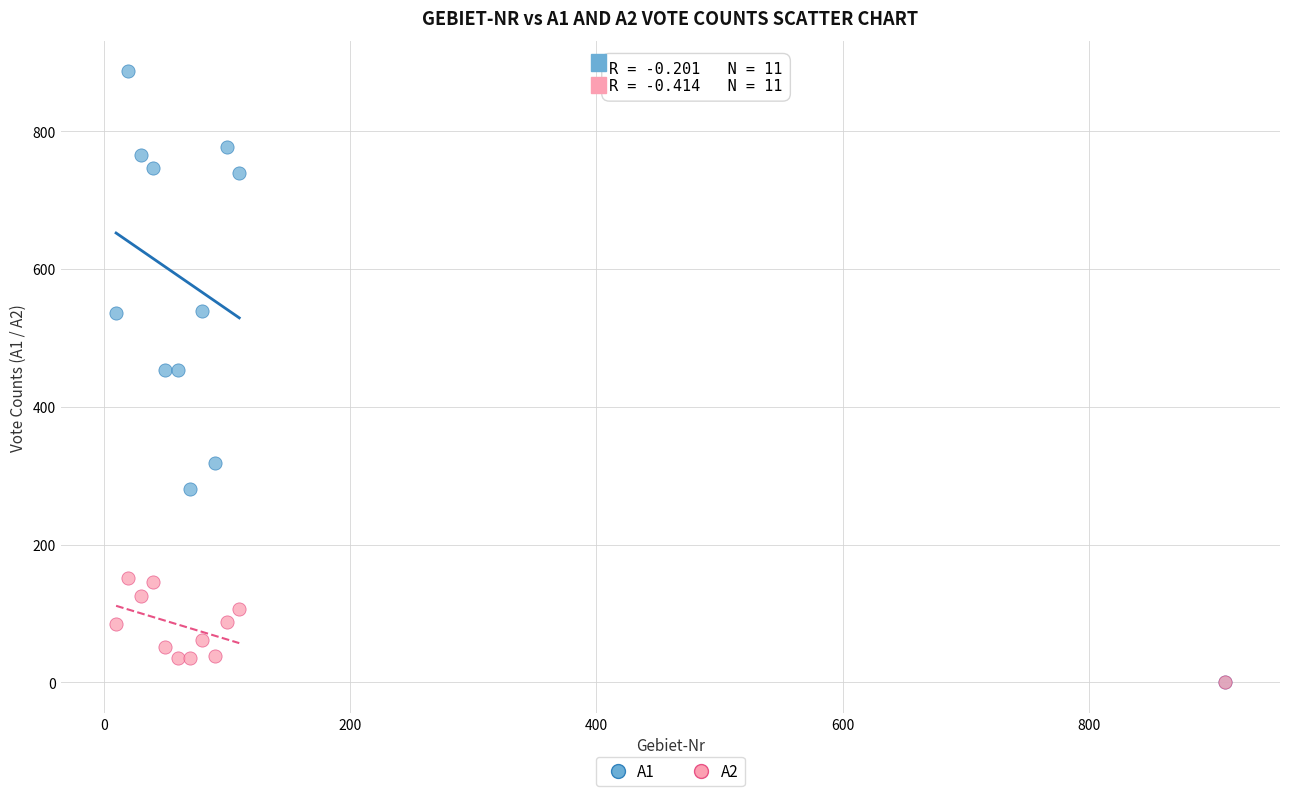

Which series reaches the maximum Y coordinate?

A1